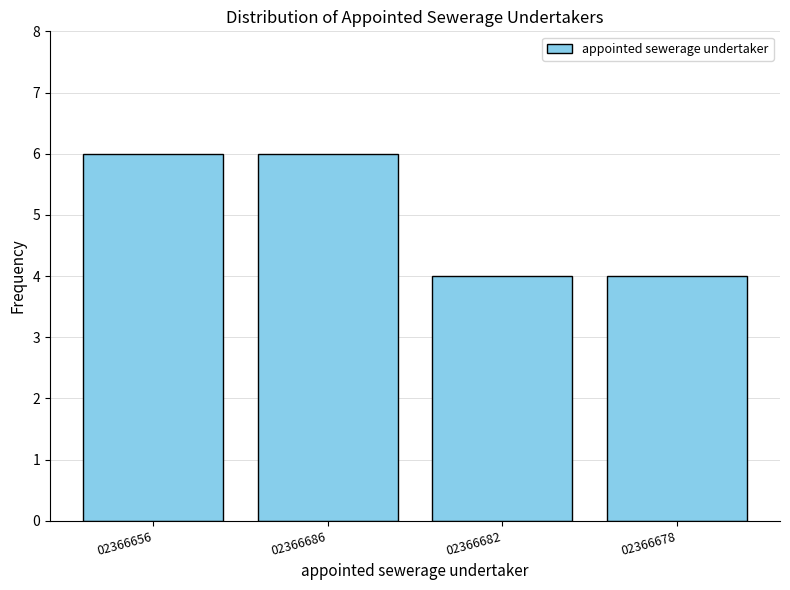

Reading left to right, transcribe all the data shown in this chart.

02366656=6	02366686=6	02366682=4	02366678=4